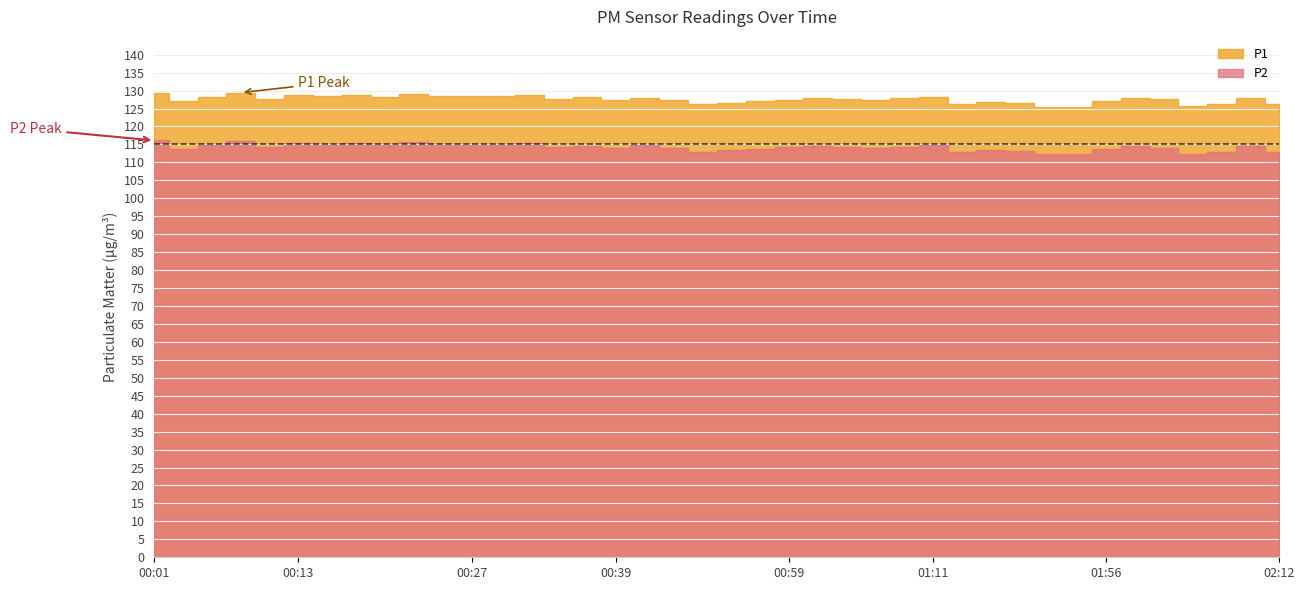

Where is P2 nearest to the value 114?

00:39